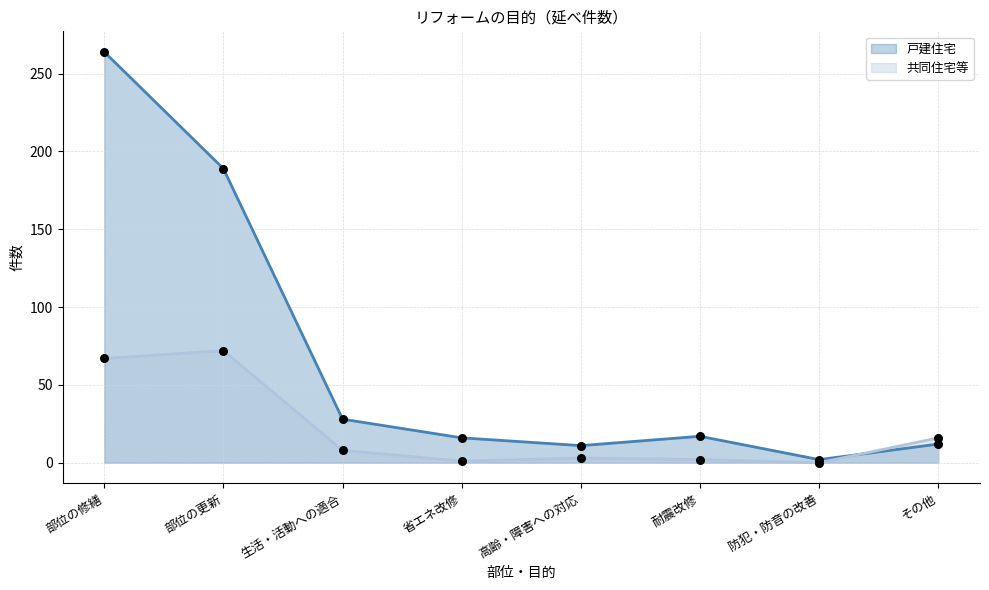

Is the value of 共同住宅等 at 省エネ改修 greater than the value of 戸建住宅 at 生活・活動への適合?

No